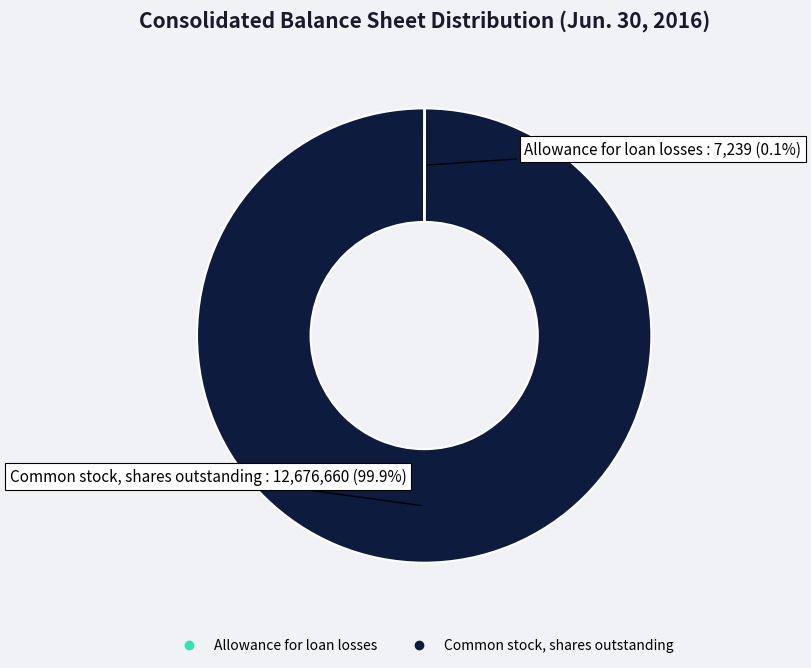

What is the majority slice?

Common stock, shares outstanding